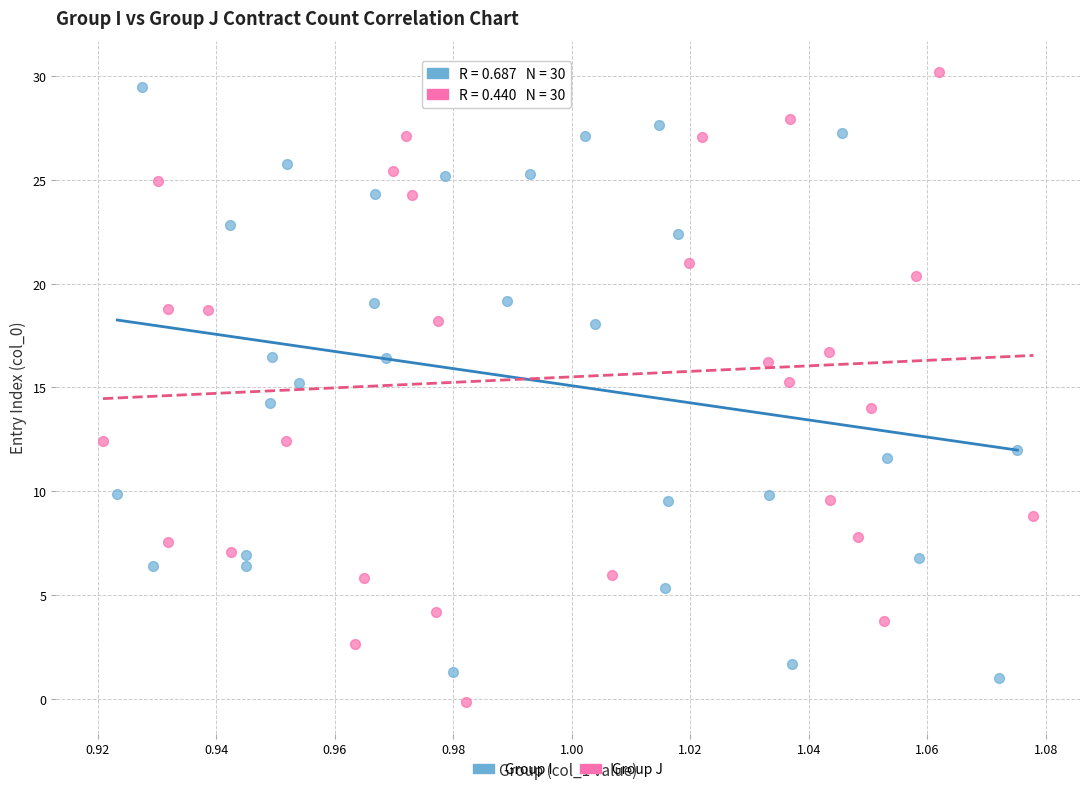

Which series has the largest Y range (max minus min)?

Group J